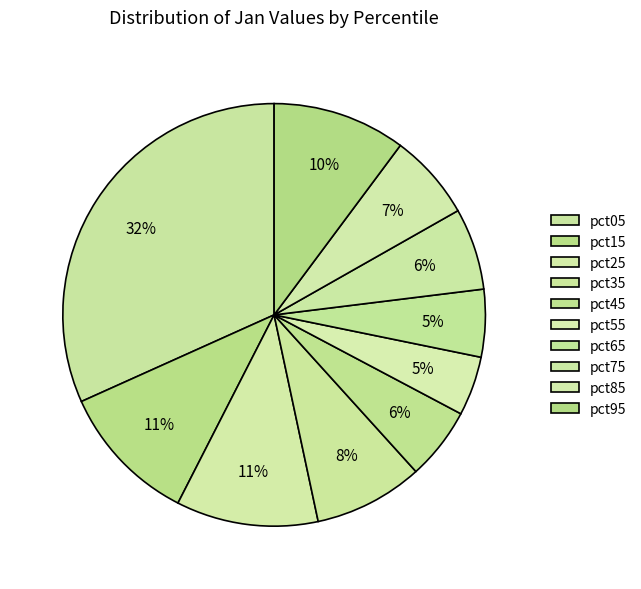

How many segments does this pie chart have?

10